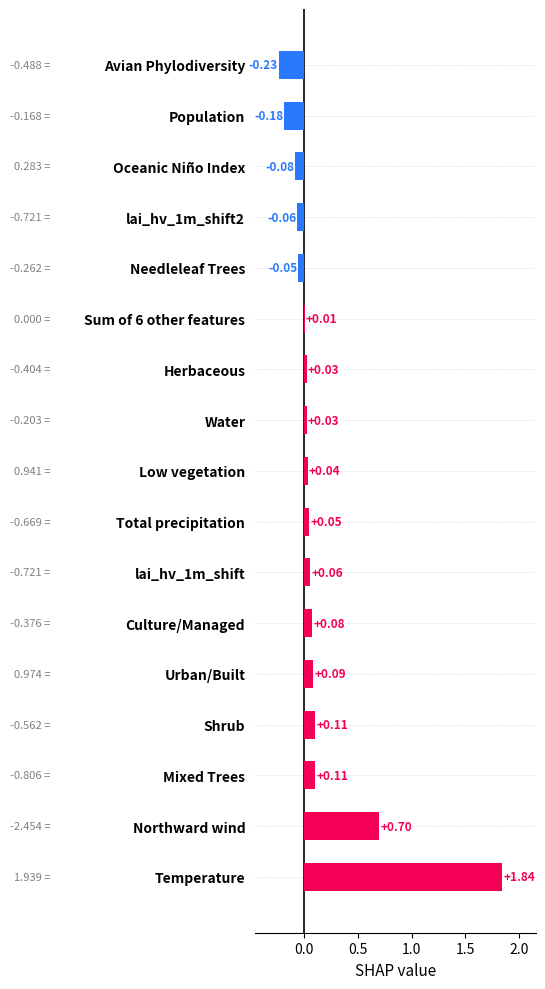

Which label corresponds to the largest value in the chart?

Temperature